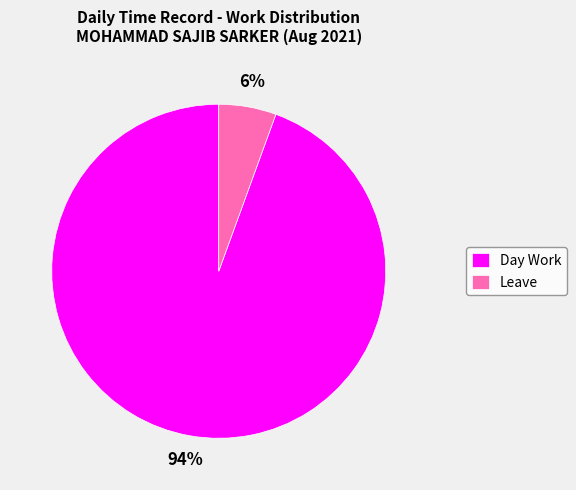

The Day Work slice represents 87% of the pie. True or false?

False